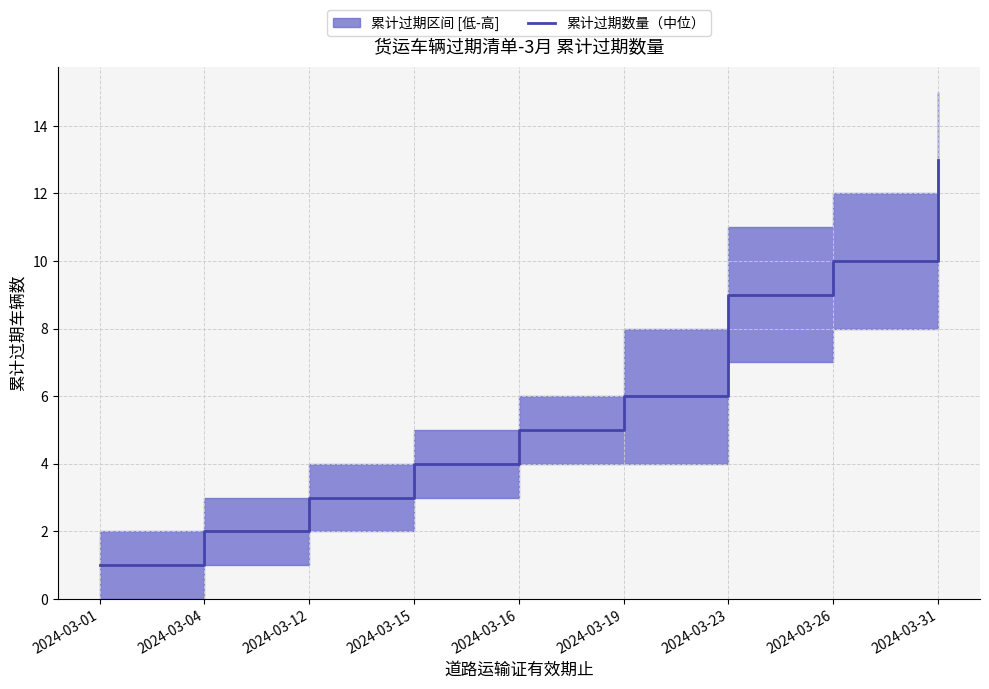

Reading left to right, extract all data points from this chart.

1	2	3	4	5	6	9	10	13